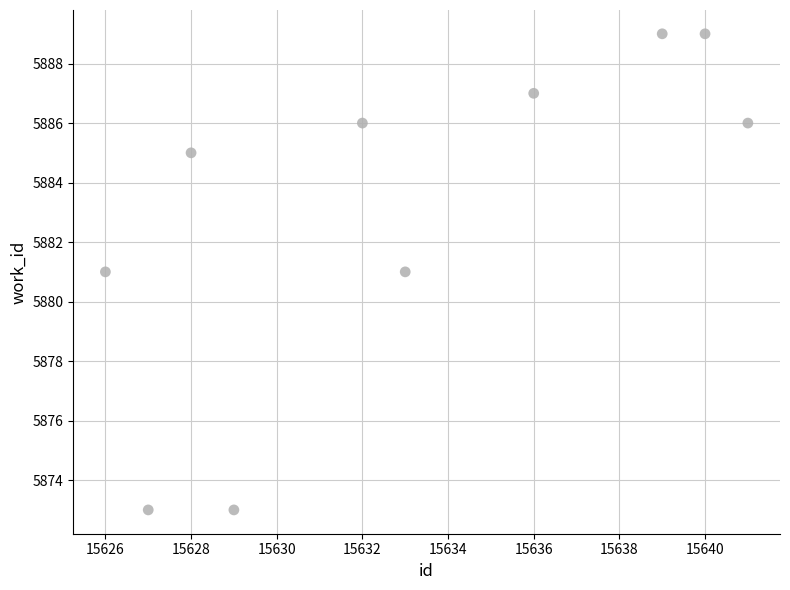

What is the range of Y values (max minus min)?

16